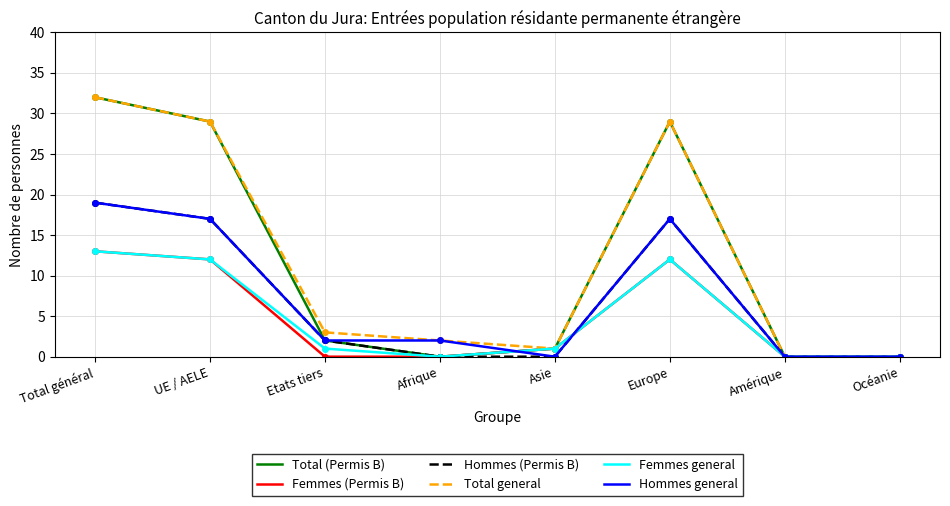

Reading right to left, extract all data points from this chart.

Total (Permis B): Océanie=0	Amérique=0	Europe=29	Asie=1	Afrique=0	Etats tiers=2	UE / AELE=29	Total général=32
Femmes (Permis B): Océanie=0	Amérique=0	Europe=12	Asie=1	Afrique=0	Etats tiers=0	UE / AELE=12	Total général=13
Hommes (Permis B): Océanie=0	Amérique=0	Europe=17	Asie=0	Afrique=0	Etats tiers=2	UE / AELE=17	Total général=19
Total general: Océanie=0	Amérique=0	Europe=29	Asie=1	Afrique=2	Etats tiers=3	UE / AELE=29	Total général=32
Femmes general: Océanie=0	Amérique=0	Europe=12	Asie=1	Afrique=0	Etats tiers=1	UE / AELE=12	Total général=13
Hommes general: Océanie=0	Amérique=0	Europe=17	Asie=0	Afrique=2	Etats tiers=2	UE / AELE=17	Total général=19